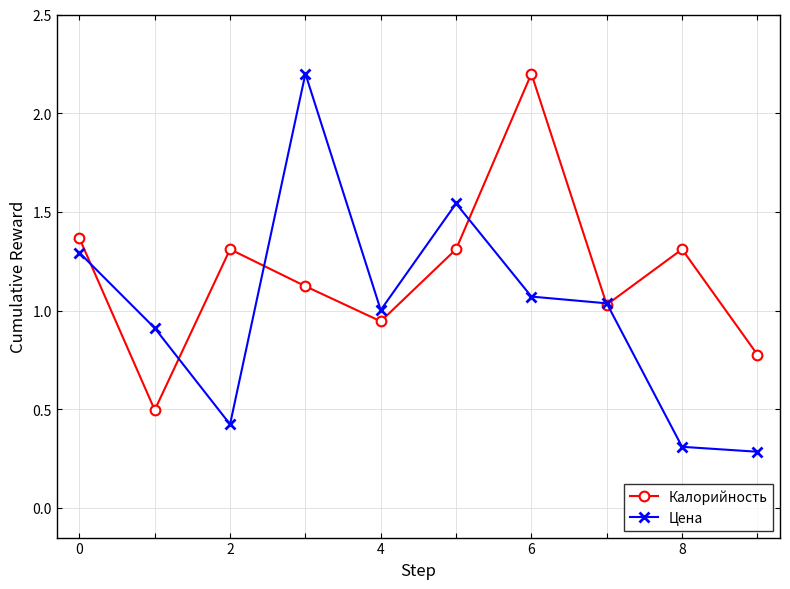

What is the value of the Цена point at the 3rd from the left?

0.4